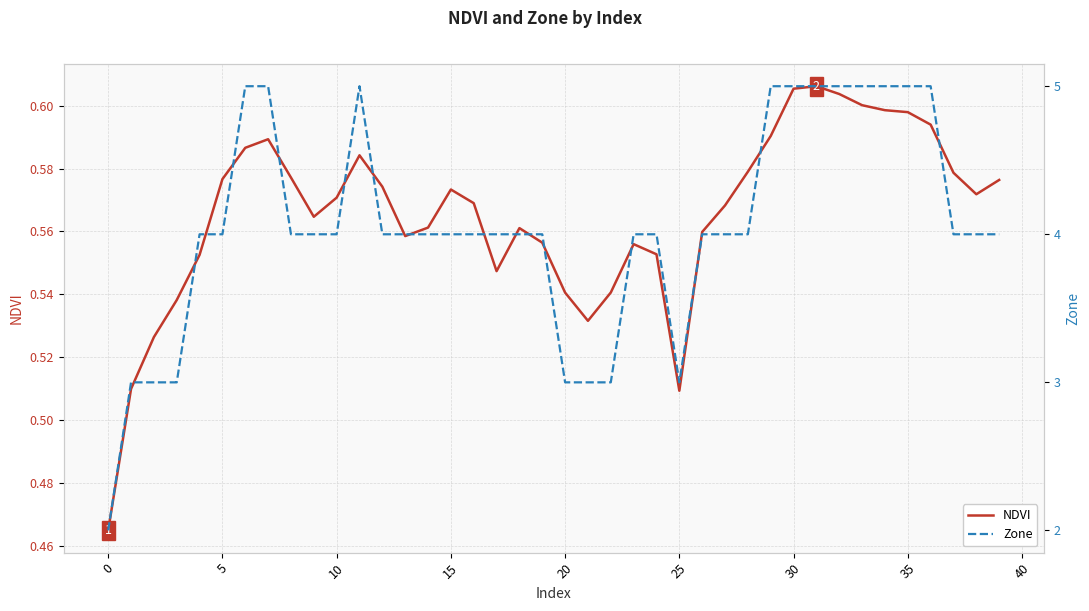

Count the number of categories in the chart.

40